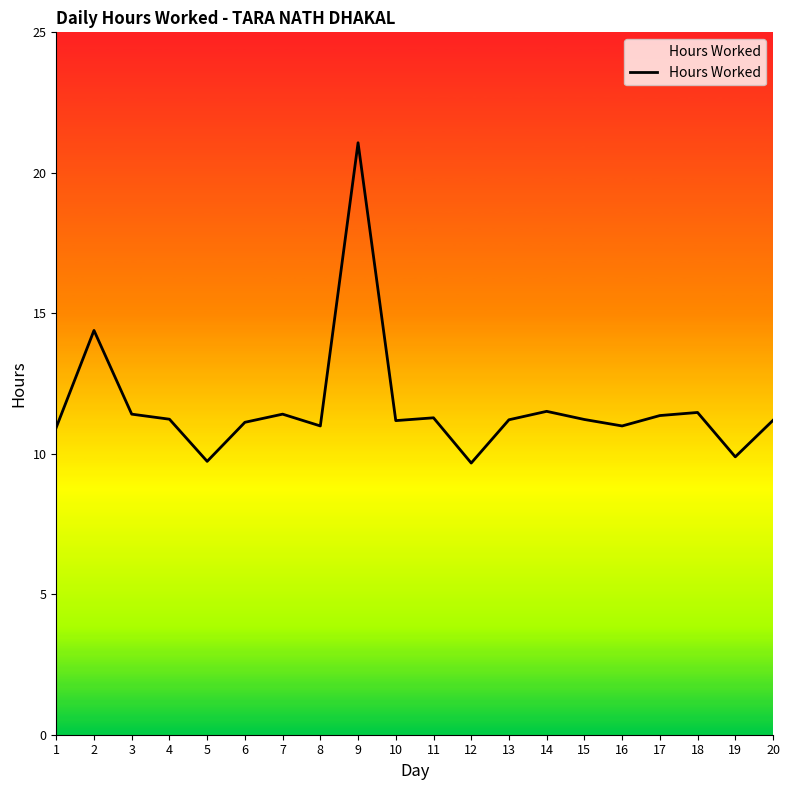

The chart shows a value of 15.8 at 10. True or false?

False